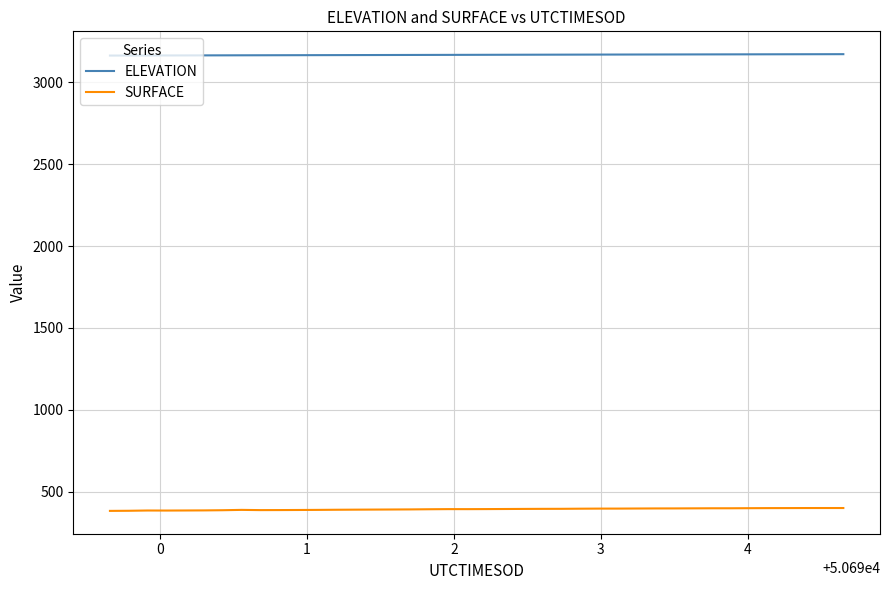

How many lines are shown in the chart?

2